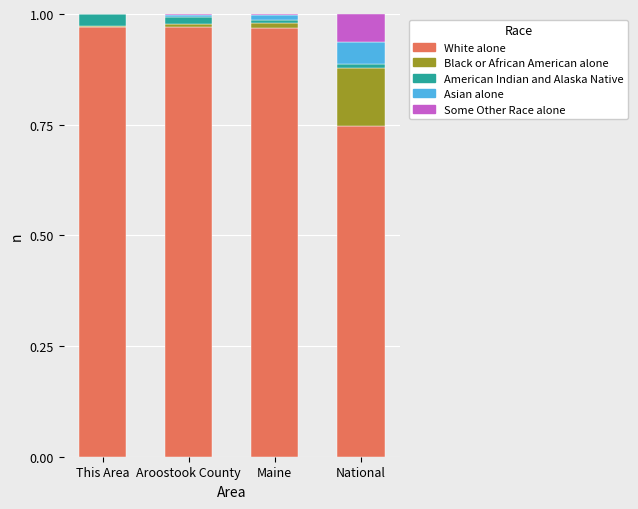

What is the sum of all White alone values?

3.7